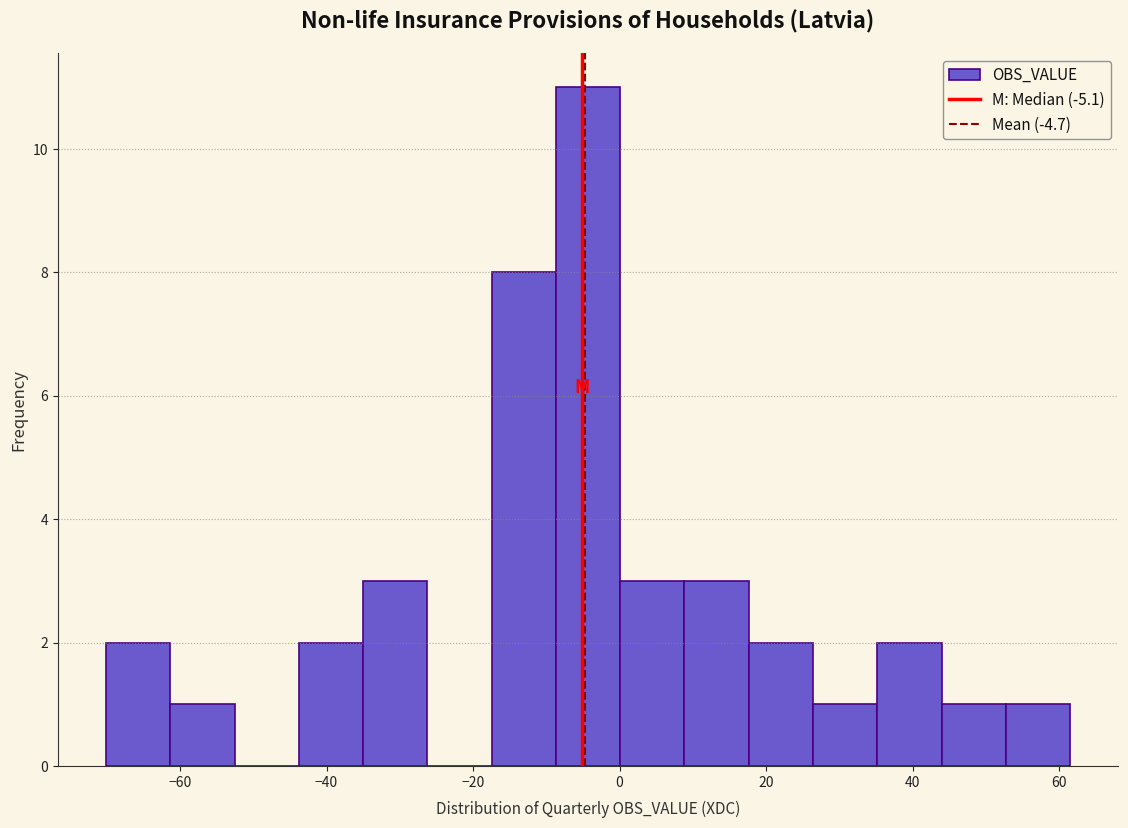

Reading left to right, transcribe this chart: for each bar, give the range it covers on the x-axis and its height. Neither the bar edges nor the heights are printed on the chart, so give them approximately, as read against the axes.

-70 to -62: 2
-62 to -52: 1
-52 to -44: 0
-44 to -36: 2
-36 to -26: 3
-26 to -18: 0
-18 to -8: 8
-8 to 0: 11
0 to 8: 3
8 to 18: 3
18 to 26: 2
26 to 36: 1
36 to 44: 2
44 to 52: 1
52 to 62: 1